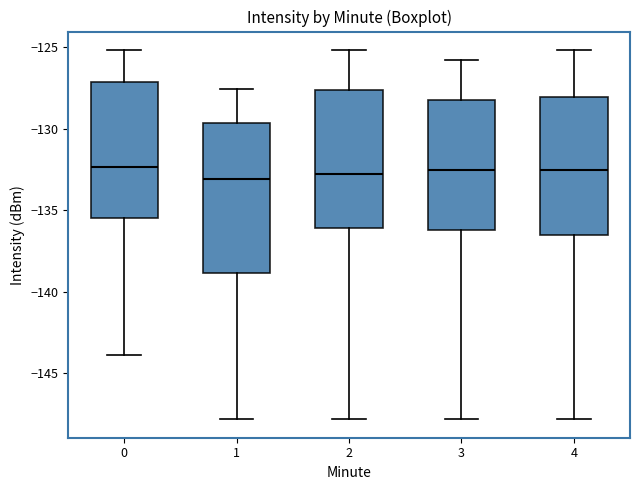

Where is the lower edge of the box at x = 0 on the y-axis? The values are not printed on the chart, so give them approximately, as read against the axis.

-135.5